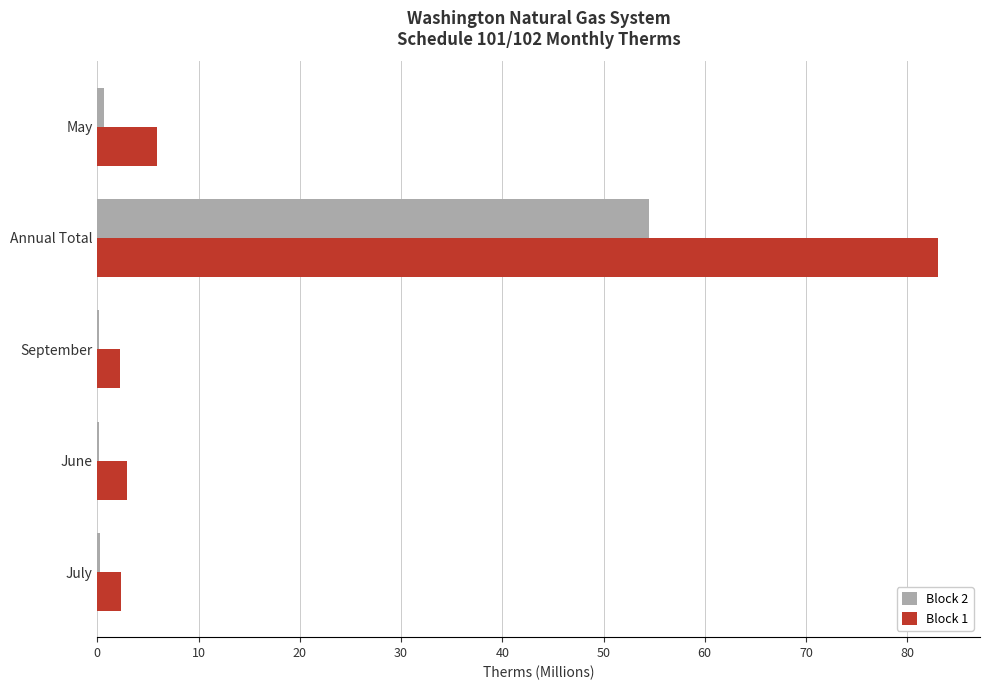

Is it true that Block 1 equals 83.0 at Annual Total?

True